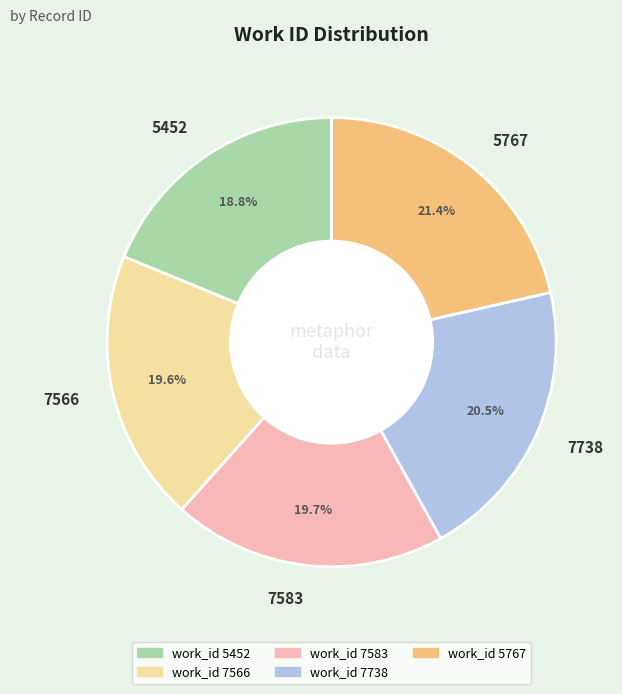

Which category has the biggest portion of the pie?

5767